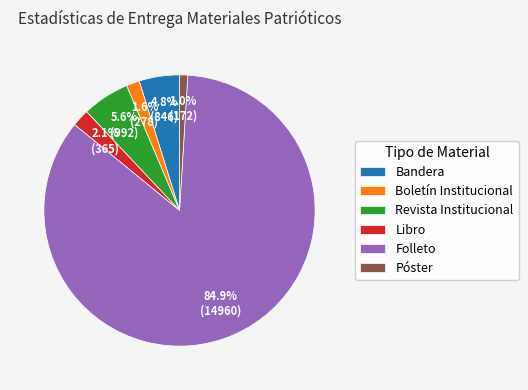

What portion of the pie excludes Póster?

99.0%